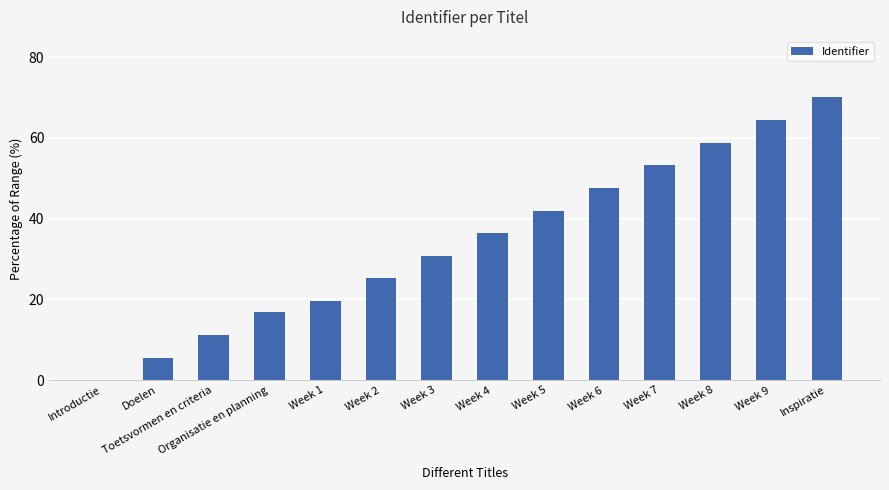

What is the change in value from Week 6 to Week 7?

+5.6